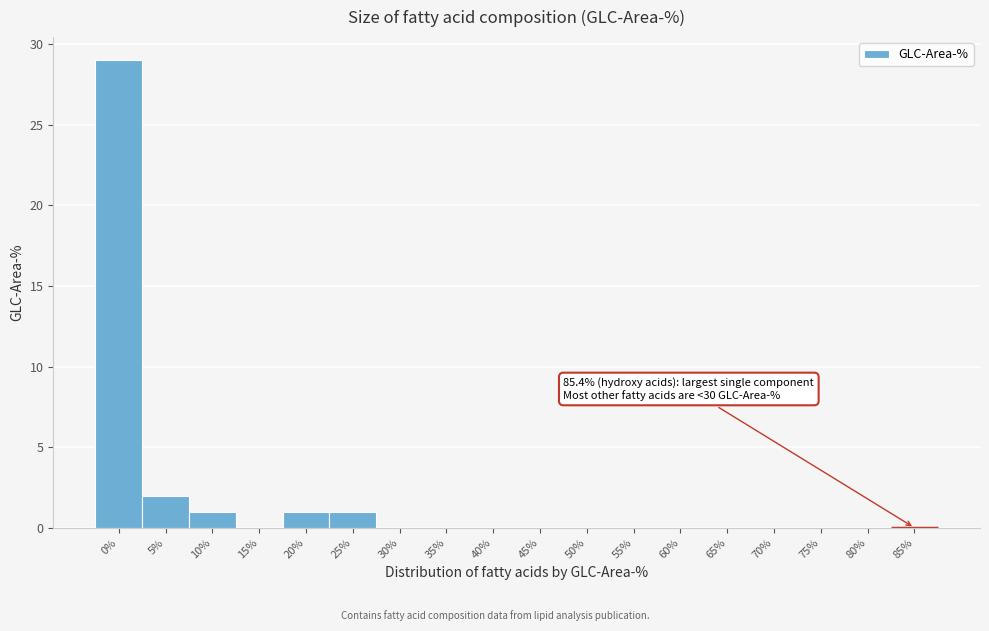

Reading left to right, list all the values displayed in this chart.

0%=29	5%=2	10%=1	15%=0	20%=1	25%=1	30%=0	35%=0	40%=0	45%=0	50%=0	55%=0	60%=0	65%=0	70%=0	75%=0	80%=0	85%=0